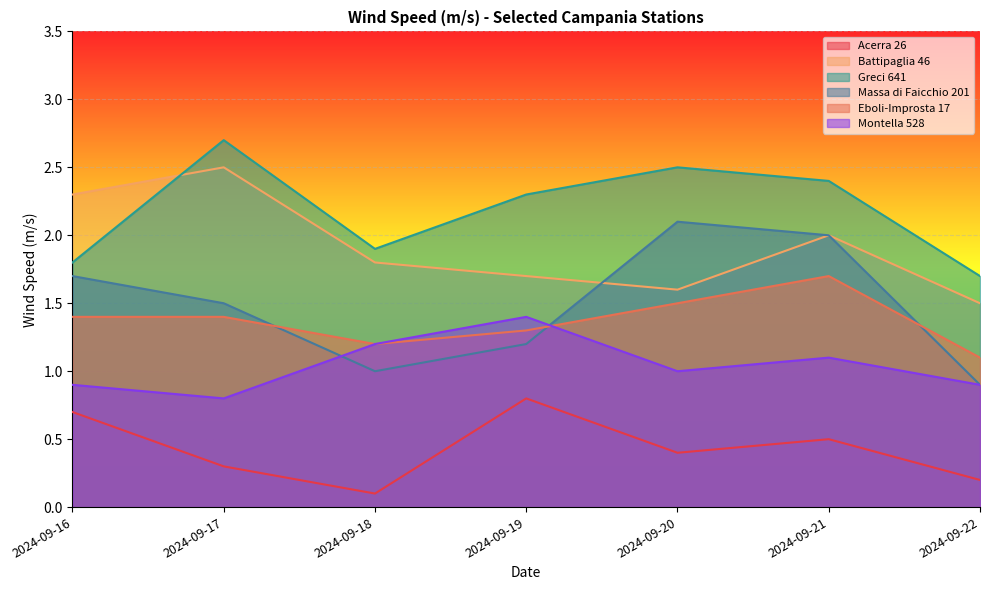

Which category has the highest value in the Greci 641 series?

2024-09-17